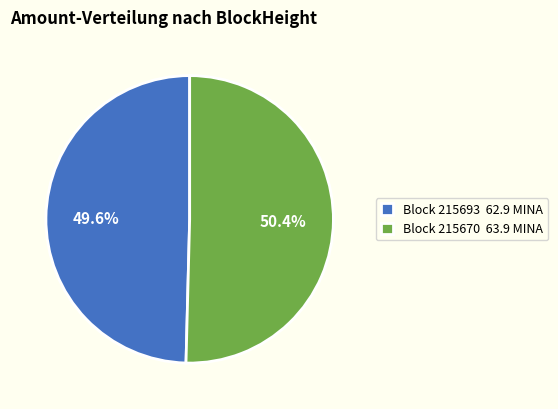

What is the majority slice?

Block 215670 63.9 MINA